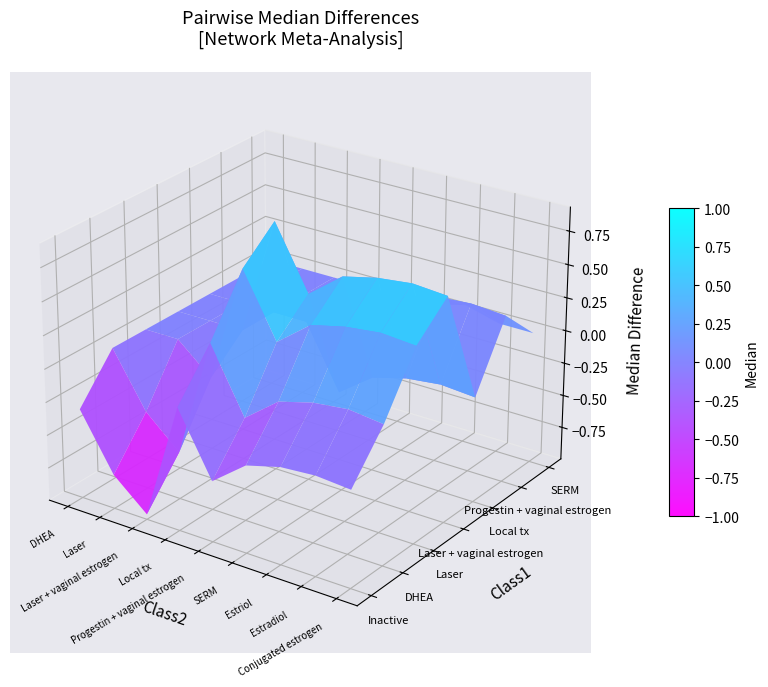

Which has a higher value, Progestin + vaginal estrogen or DHEA?

DHEA